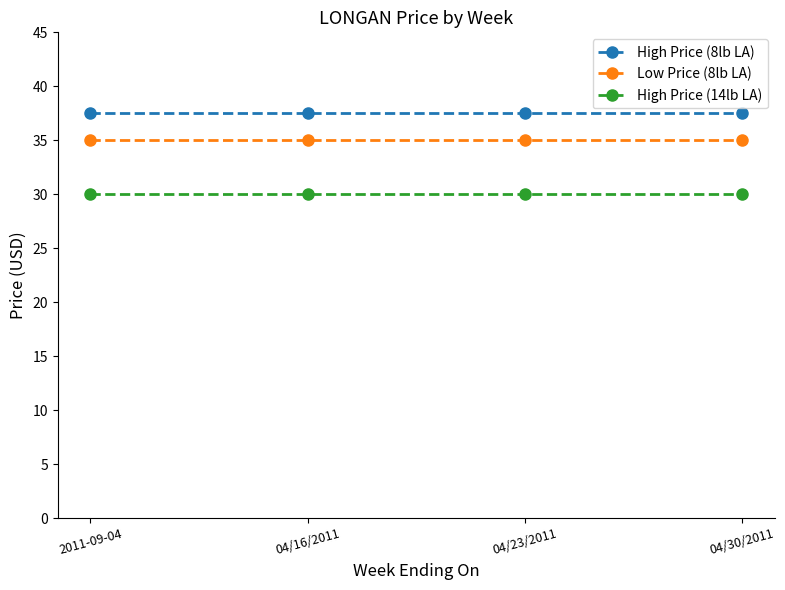

What is the sum of all High Price (8lb LA) values?

150.0